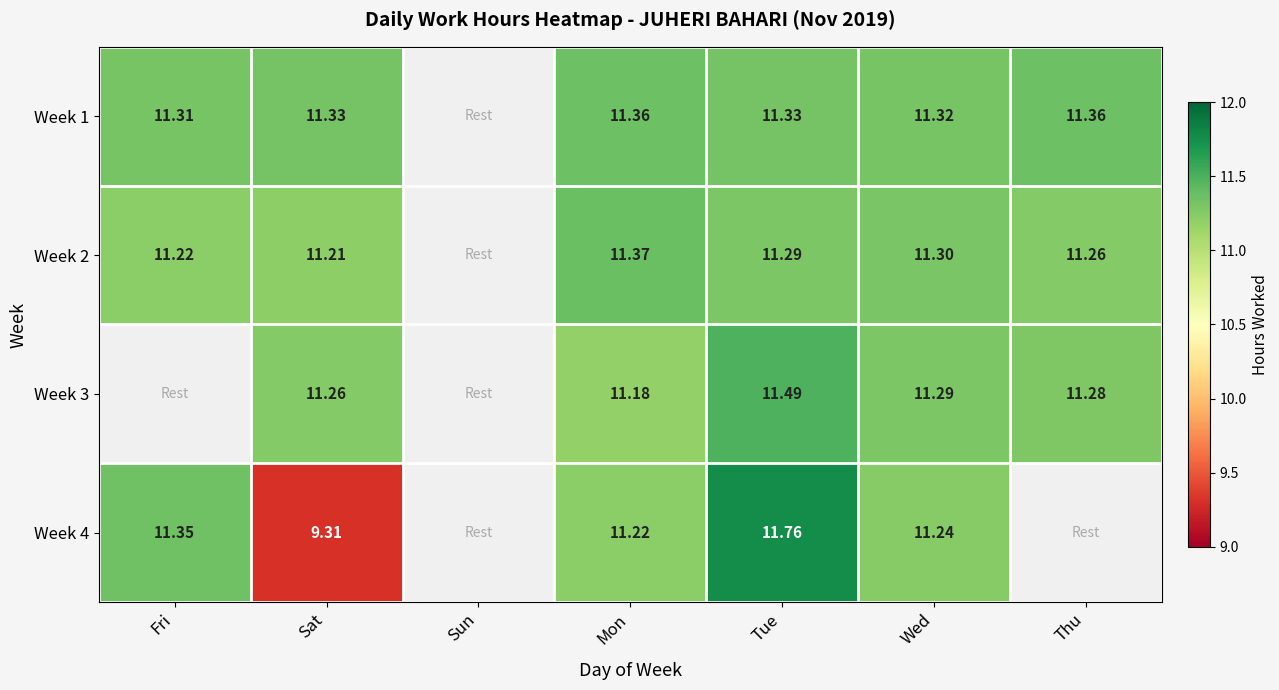

What is the spread (max minus min) of values at Mon?

0.2